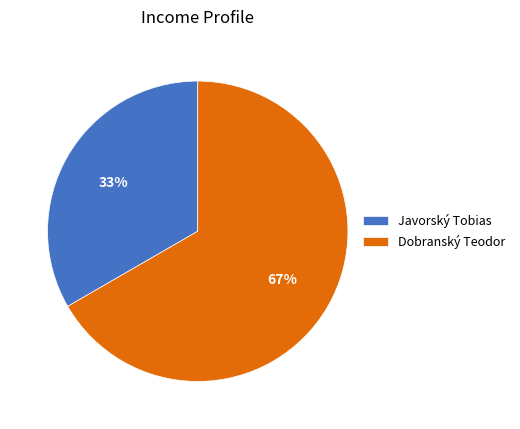

To the nearest percent, what is the combined percentage of Dobranský Teodor and Javorský Tobias?

100%